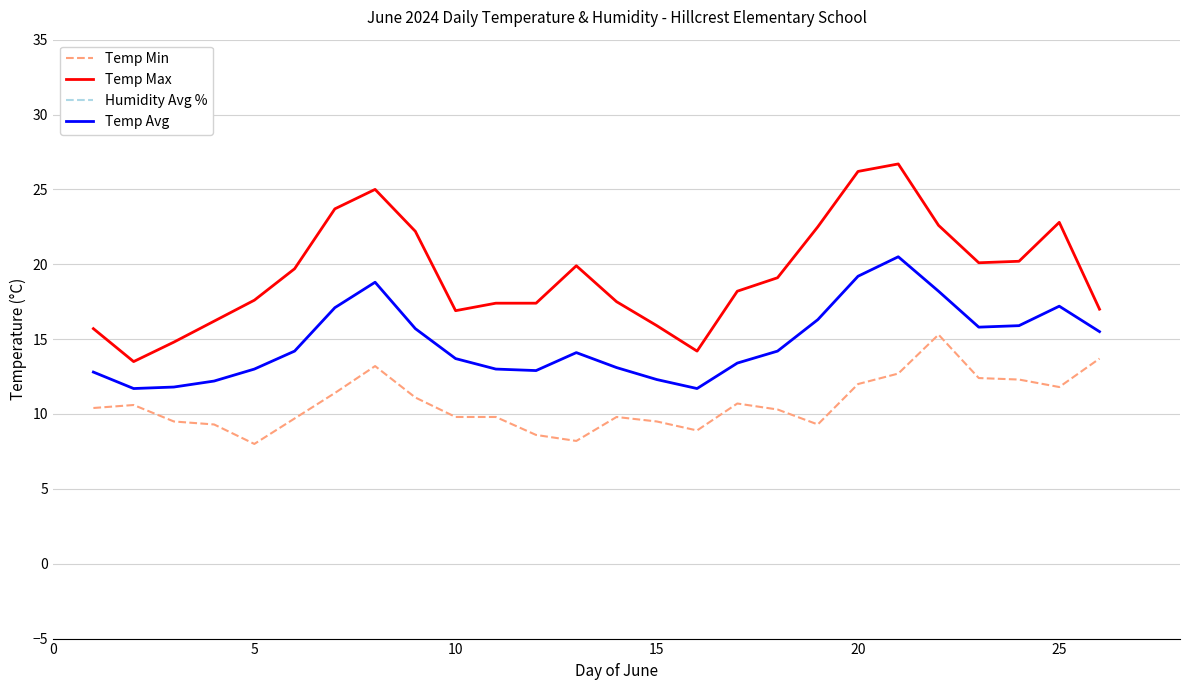

Rank the series by their maximum value, from highest to lowest.

Humidity Avg %, Temp Max, Temp Avg, Temp Min